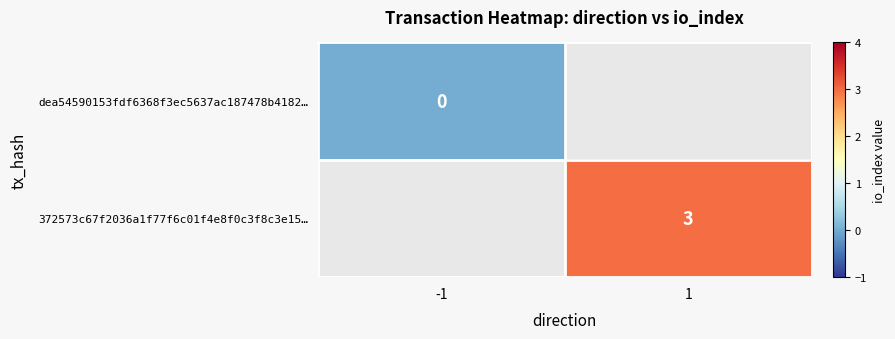

Is it true that 372573c67f2036a1f77f6c01f4e8f0c3f8c3e15… equals 3 at 1?

True